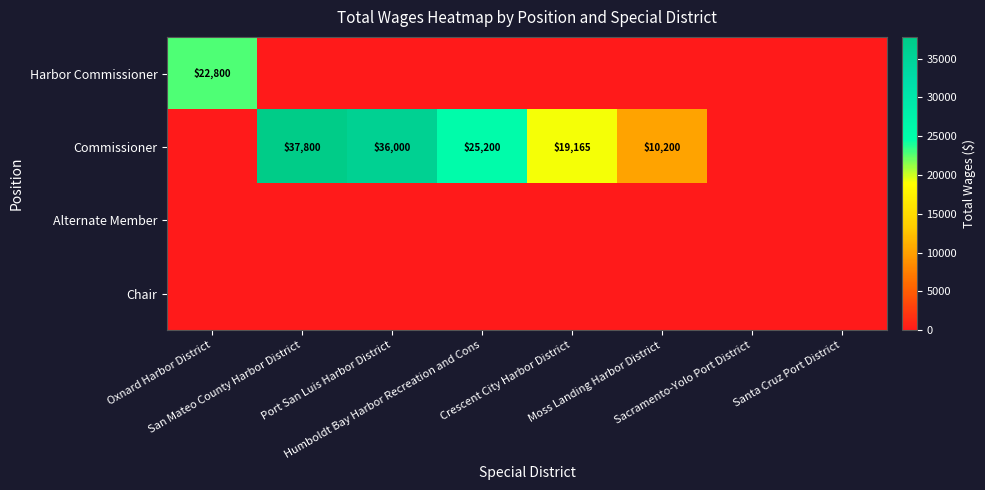

What is the total value across all series at Moss Landing Harbor District?

10200